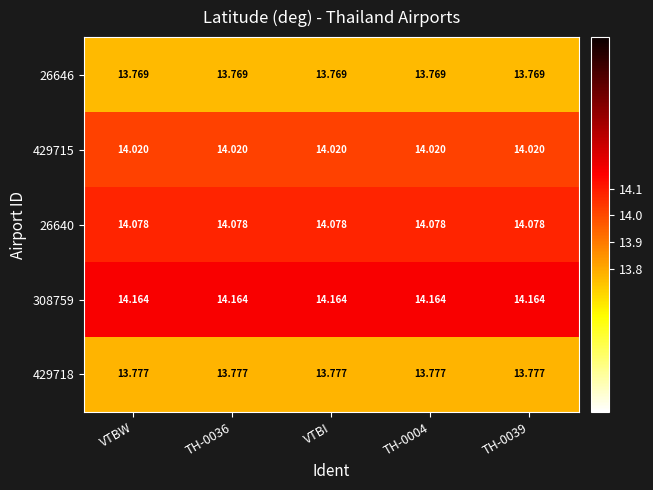

Is the value of 308759 at TH-0036 greater than the value of 429715 at VTBW?

Yes